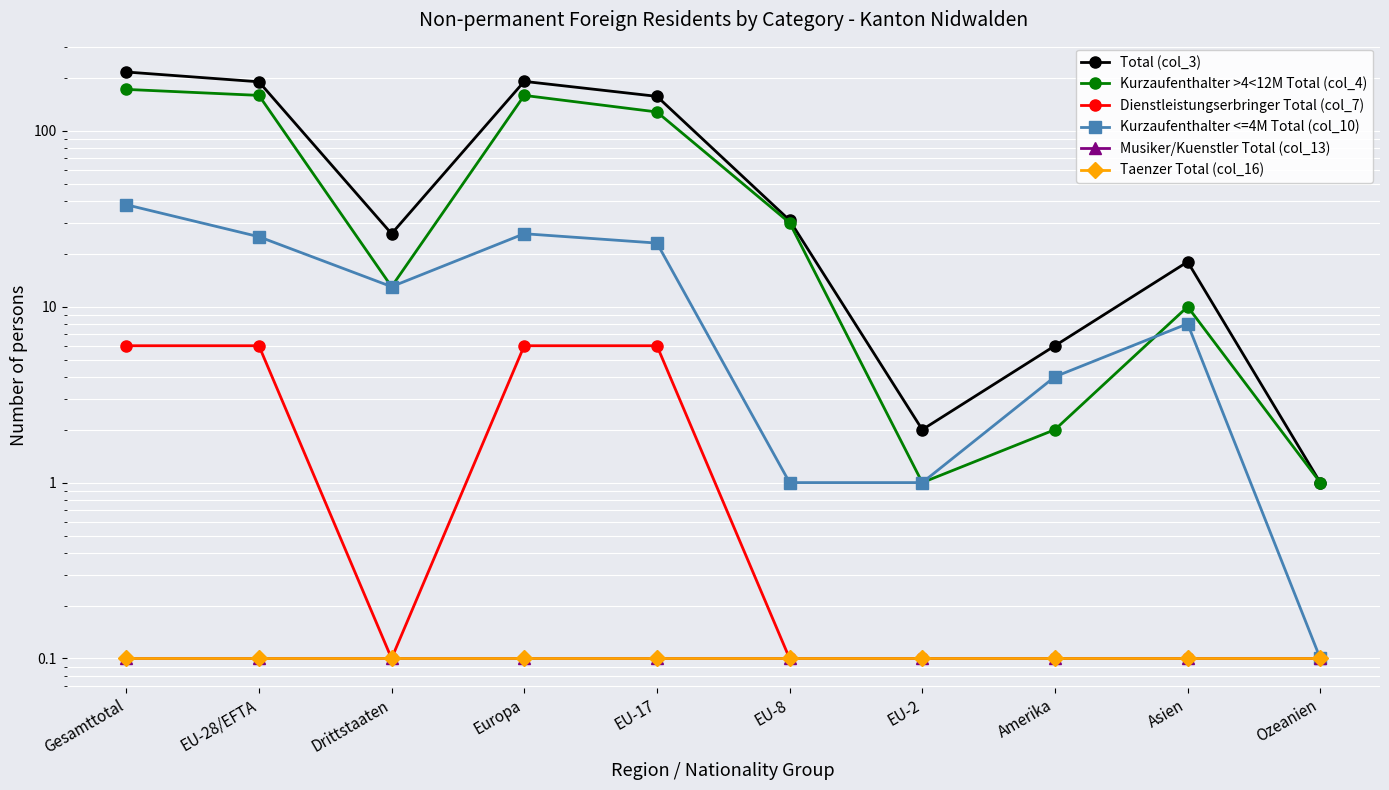

What is the total value across all series at EU-2?

4.3